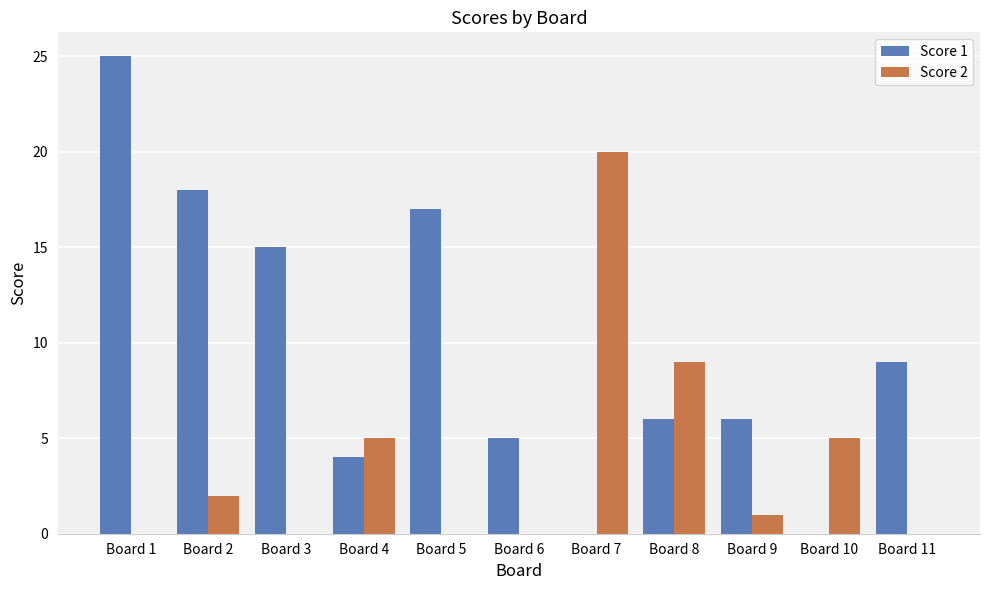

Reading right to left, what are all the values shown in this chart?

Score 1: 9	0	6	6	0	5	17	4	15	18	25
Score 2: 0	5	1	9	20	0	0	5	0	2	0